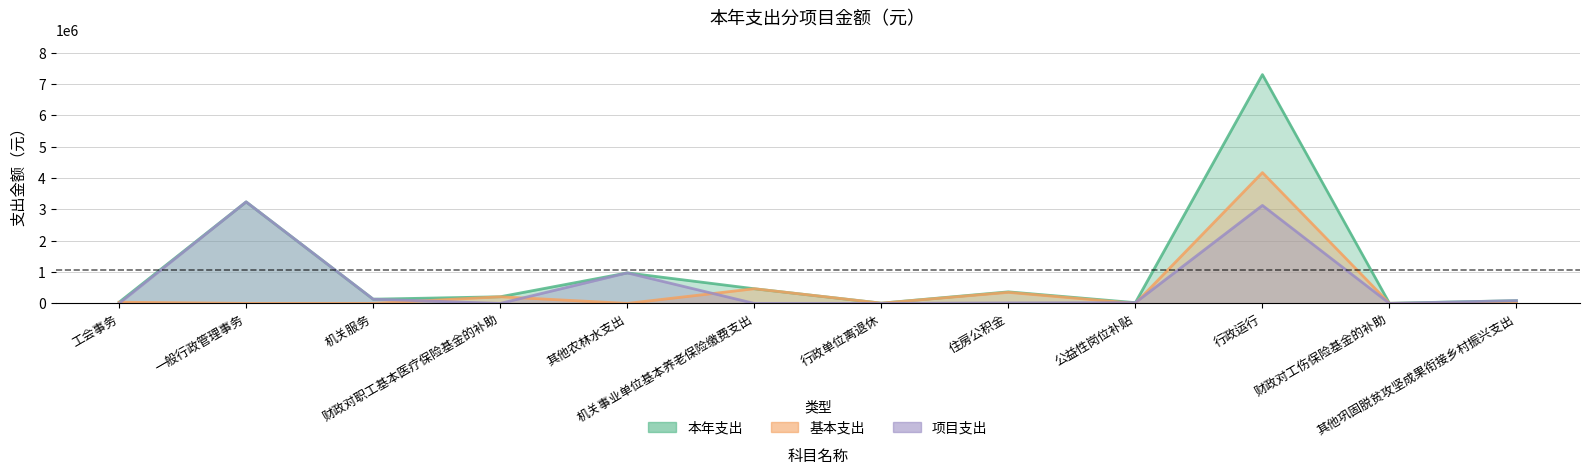

Is the value of 本年支出 at 其他巩固脱贫攻坚成果衔接乡村振兴支出 greater than the value of 项目支出 at 其他农林水支出?

No